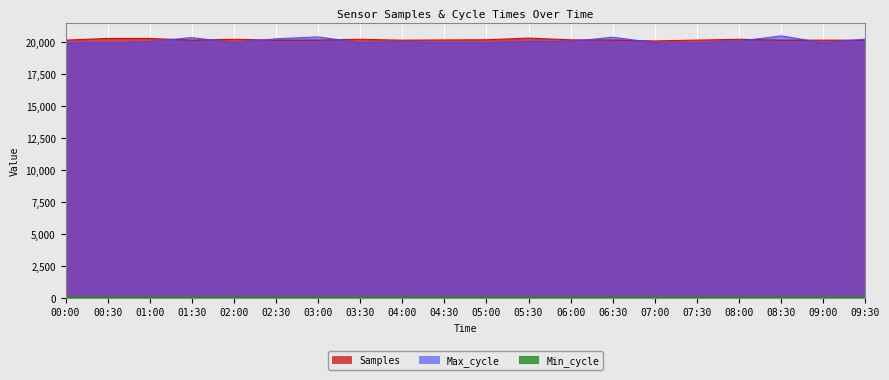

What is the sum of the Max_cycle values at 08:30 and 07:30?

40379.0